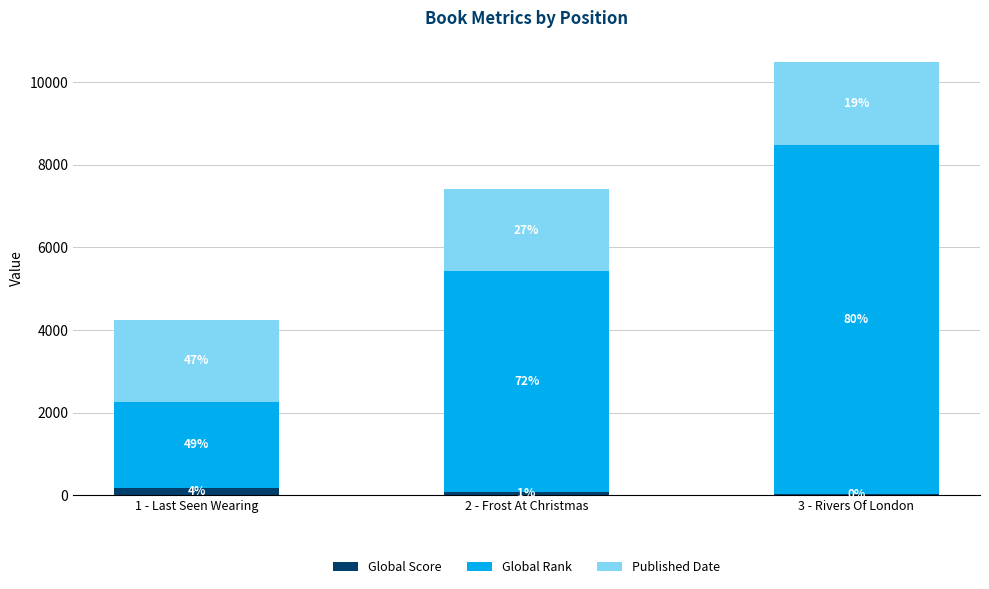

What are all the series names shown in the legend?

Global Score, Global Rank, Published Date